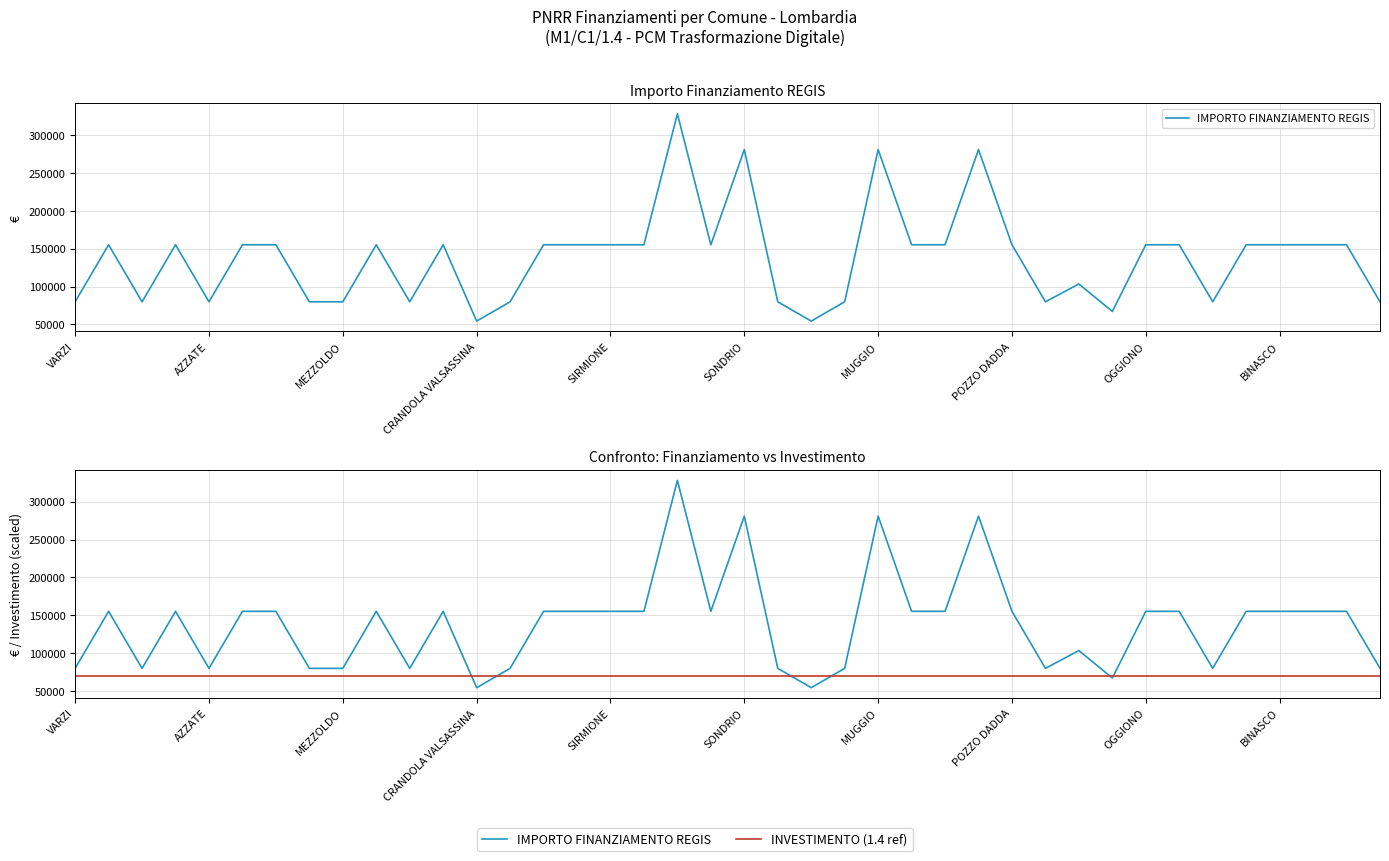

What is the total value across all series at 23?

149922